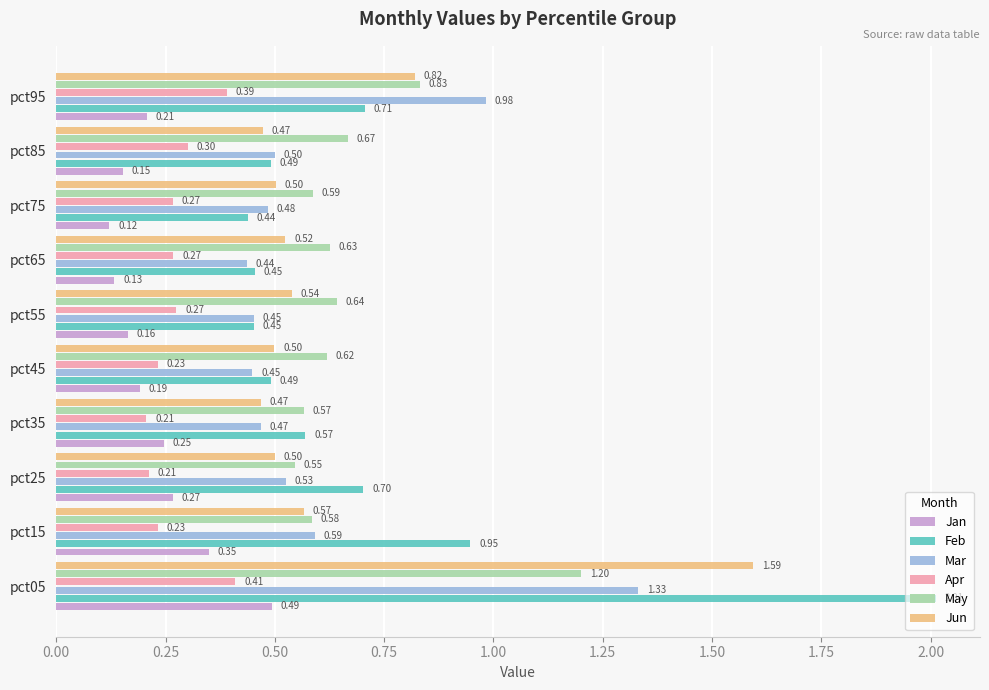

What is the difference between the highest and lowest values at pct25?

0.5